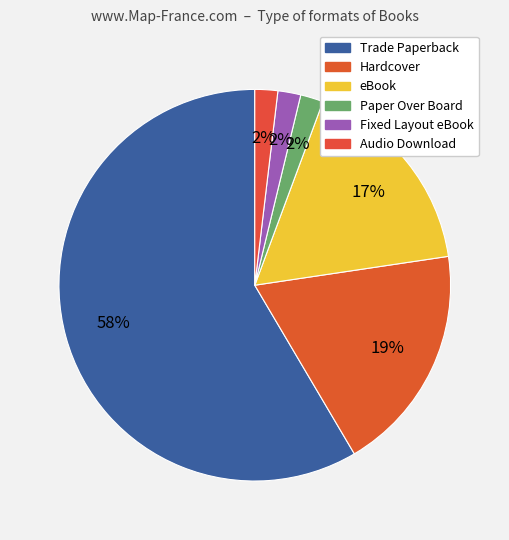

How many segments does this pie chart have?

6